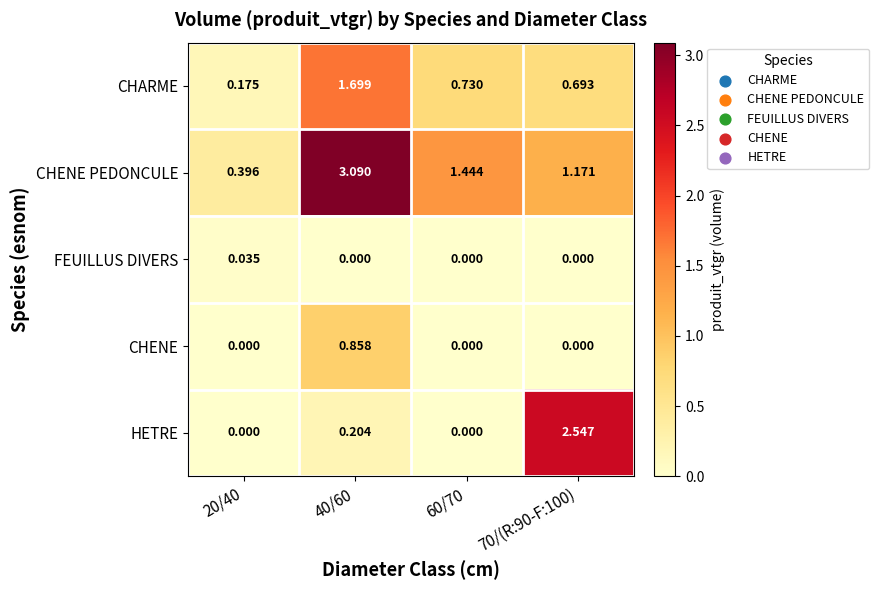

Rank the series by their maximum value, from lowest to highest.

FEUILLUS DIVERS, CHENE, CHARME, HETRE, CHENE PEDONCULE